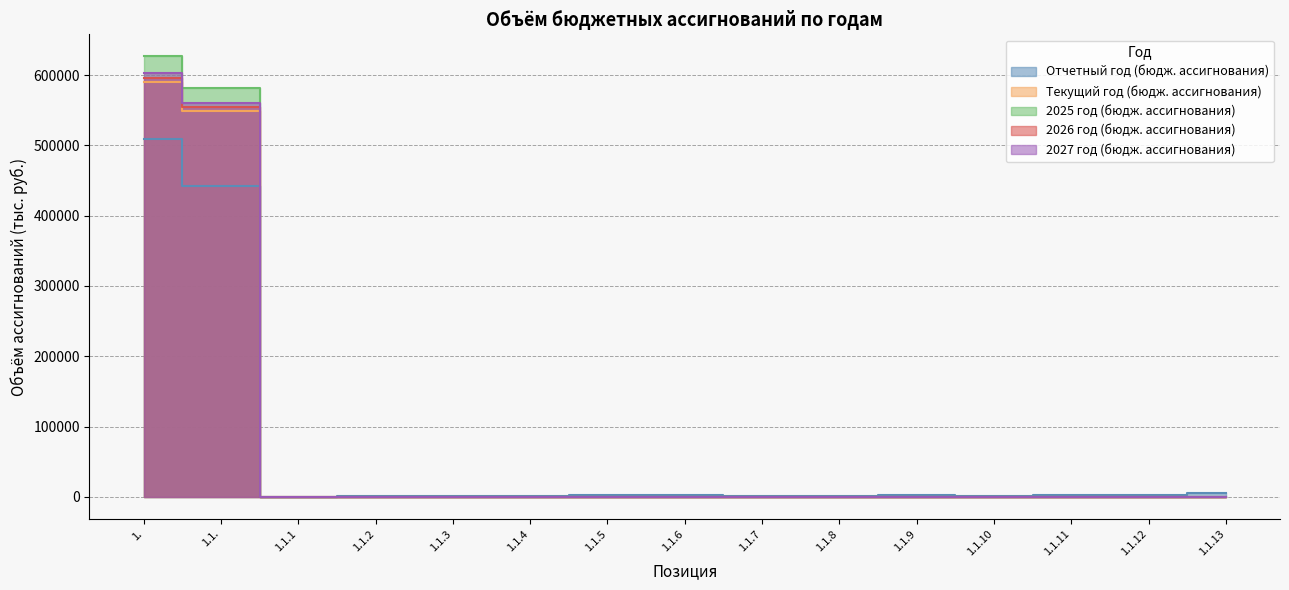

Rank the series at 1.1. from lowest to highest value.

Отчетный год (бюдж. ассигнования), Текущий год (бюдж. ассигнования), 2026 год (бюдж. ассигнования), 2027 год (бюдж. ассигнования), 2025 год (бюдж. ассигнования)